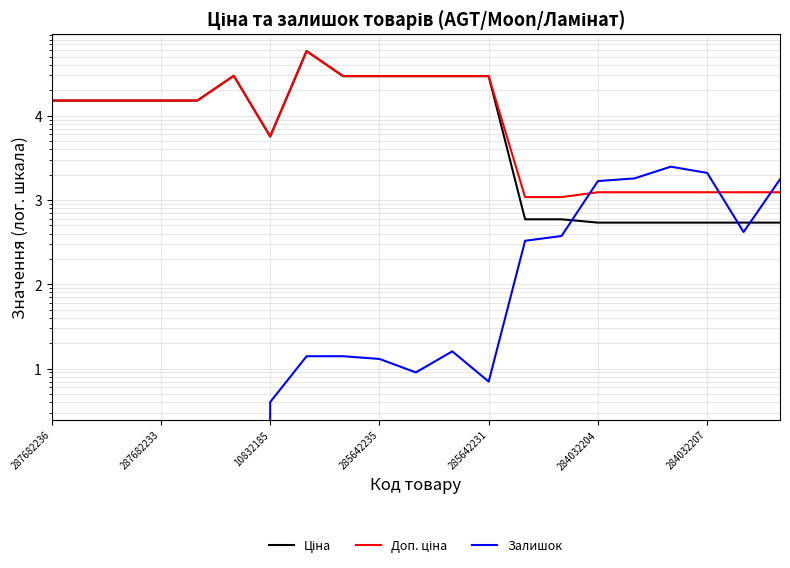

At how many categories does at least one series exceed 27835?

7